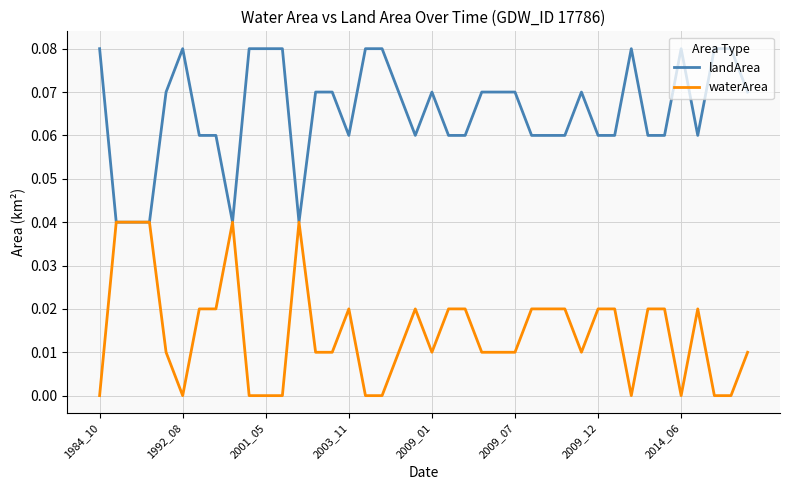

Rank the series by their average value, from highest to lowest.

landArea, waterArea